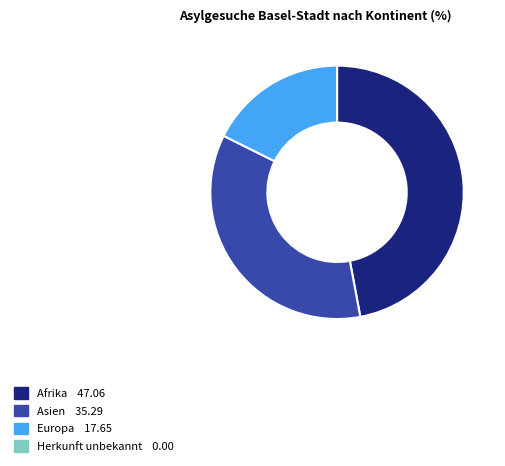

Which has a higher value, Asien or Afrika?

Afrika